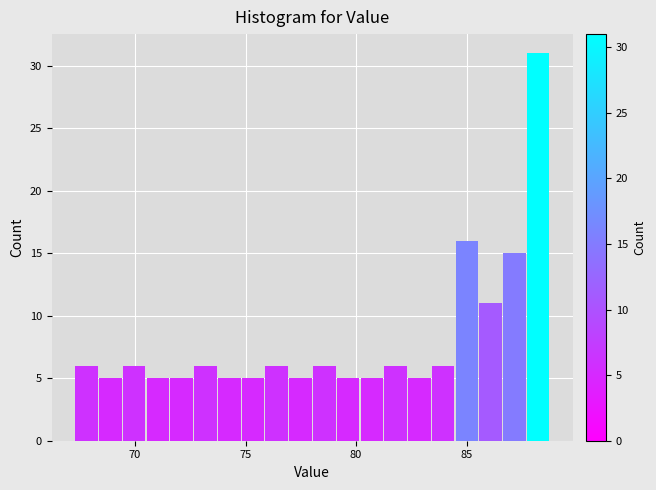

Read against the x-axis, roughly where is the centre of the tallest bar?

88.0